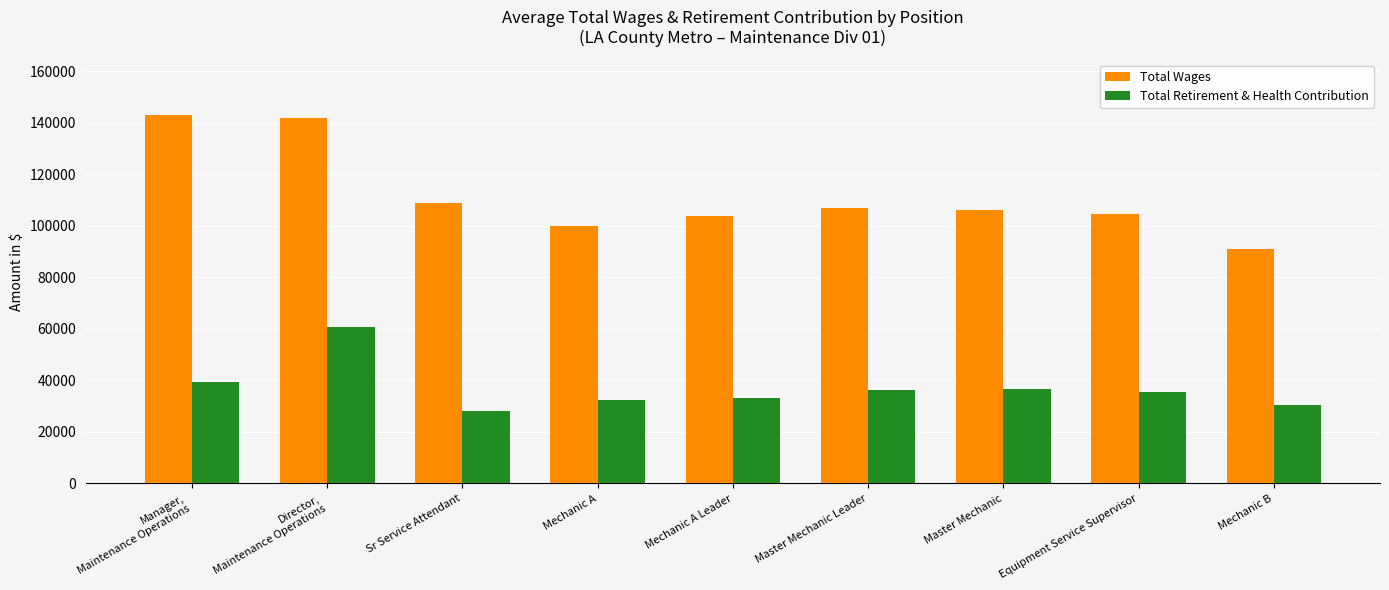

What is the minimum value for Total Wages?

90879.0